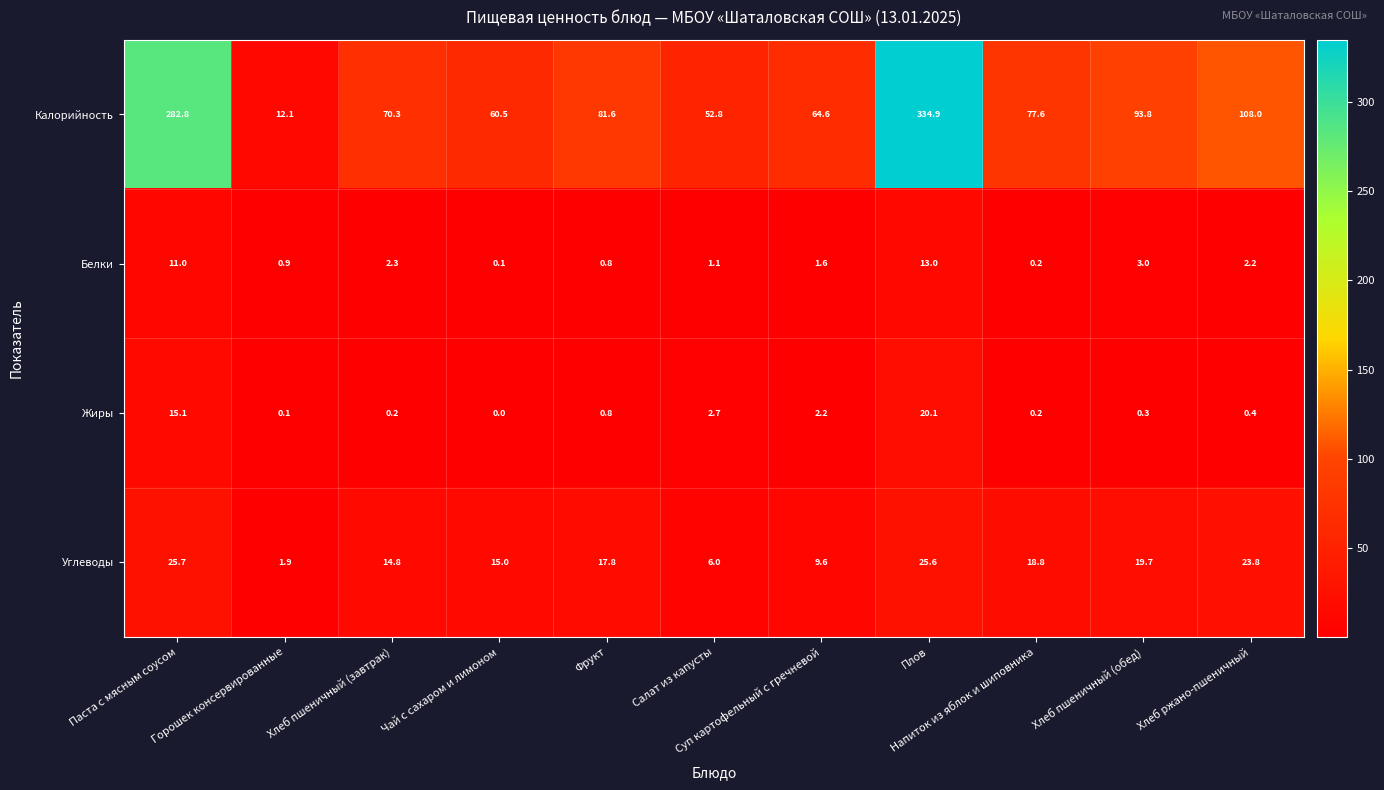

Which series has the largest range (max minus min)?

Калорийность